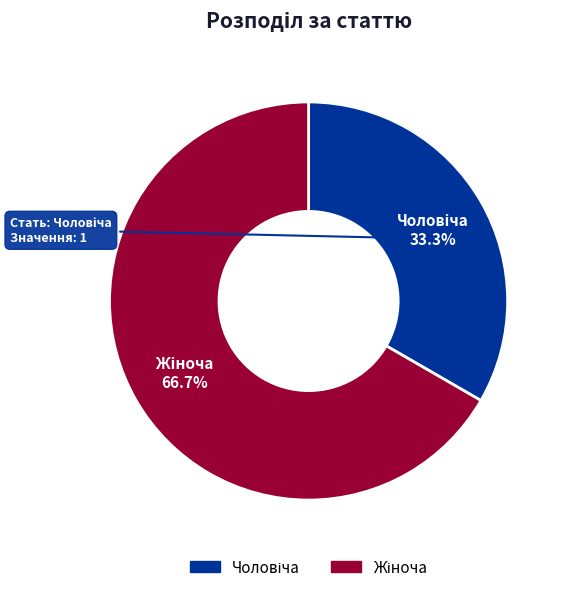

How many segments does this pie chart have?

2